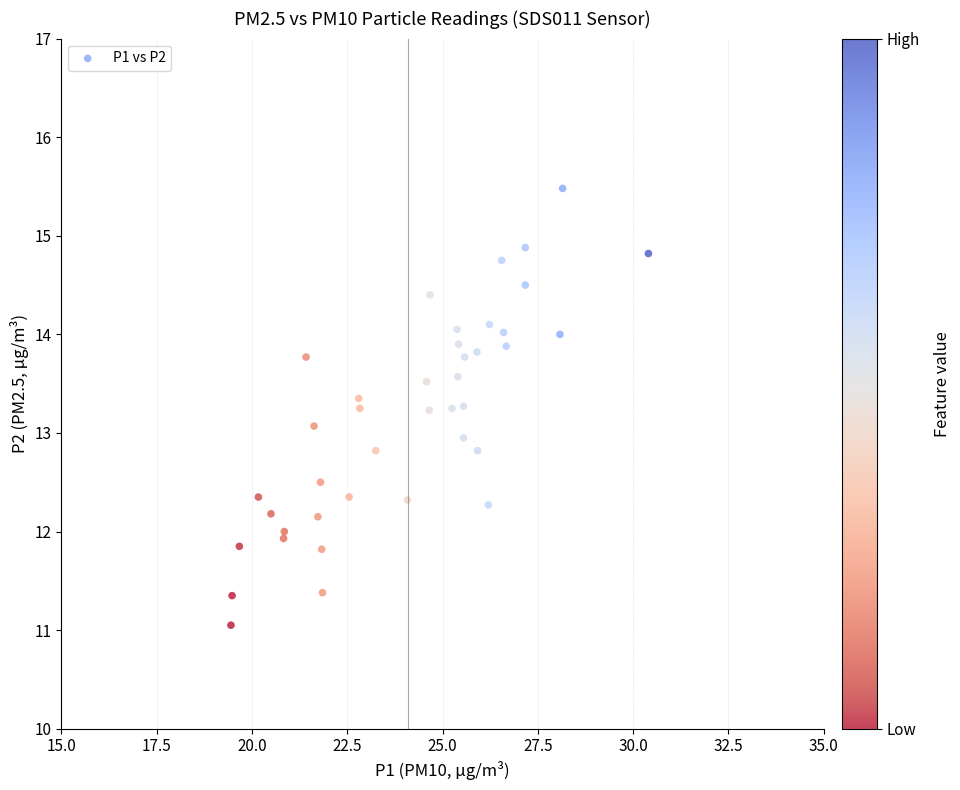

What is the range of Y values (max minus min)?

4.4